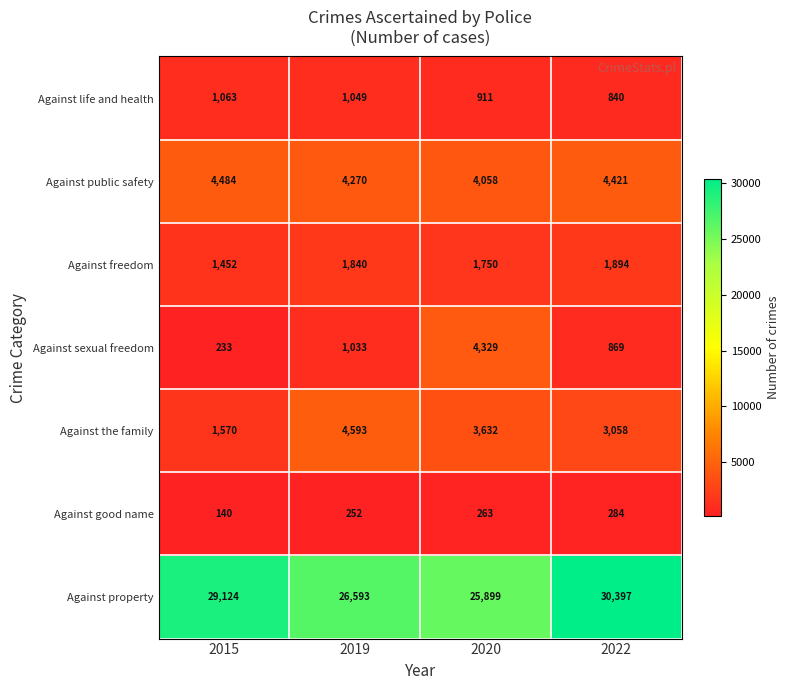

What value does the Against life and health series have at 2022, to the nearest 50?

850